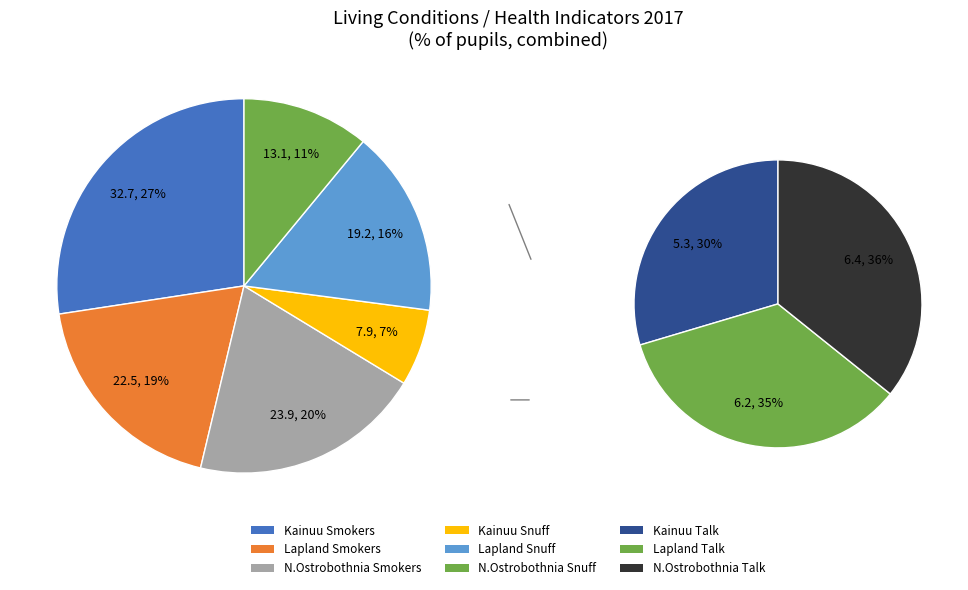

At Region of Kainuu, list the series in order from largest to smallest.

Daily smokers (combined), Daily snuff users (combined), Difficult to talk to parents (combined)